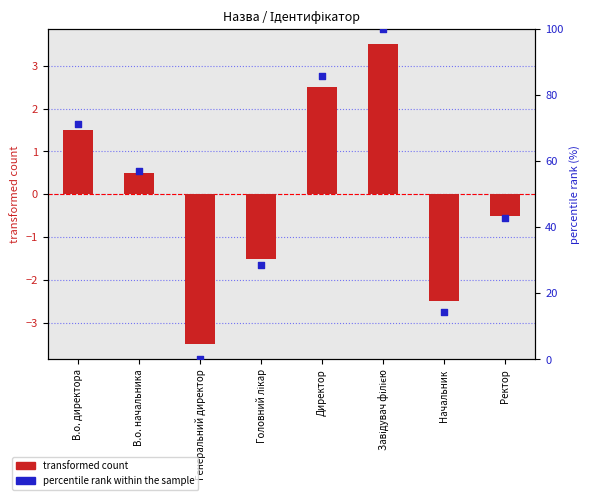

At which category is the sum across all series the highest?

Завідувач філією